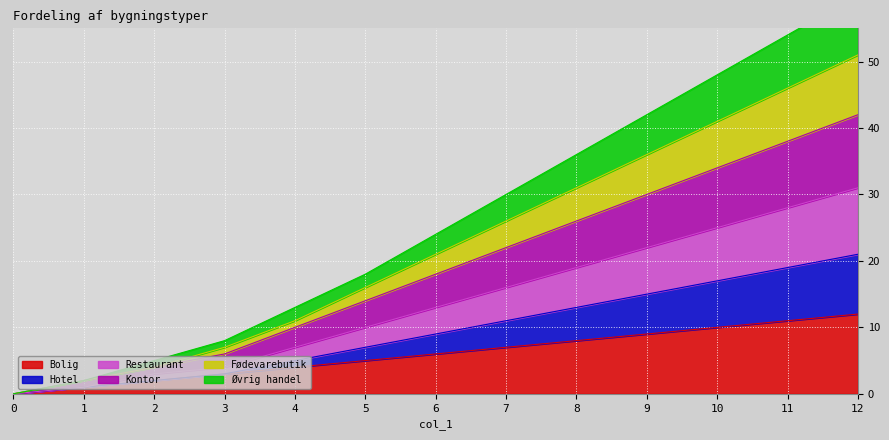

Is it true that Bolig equals 7 at 7?

True